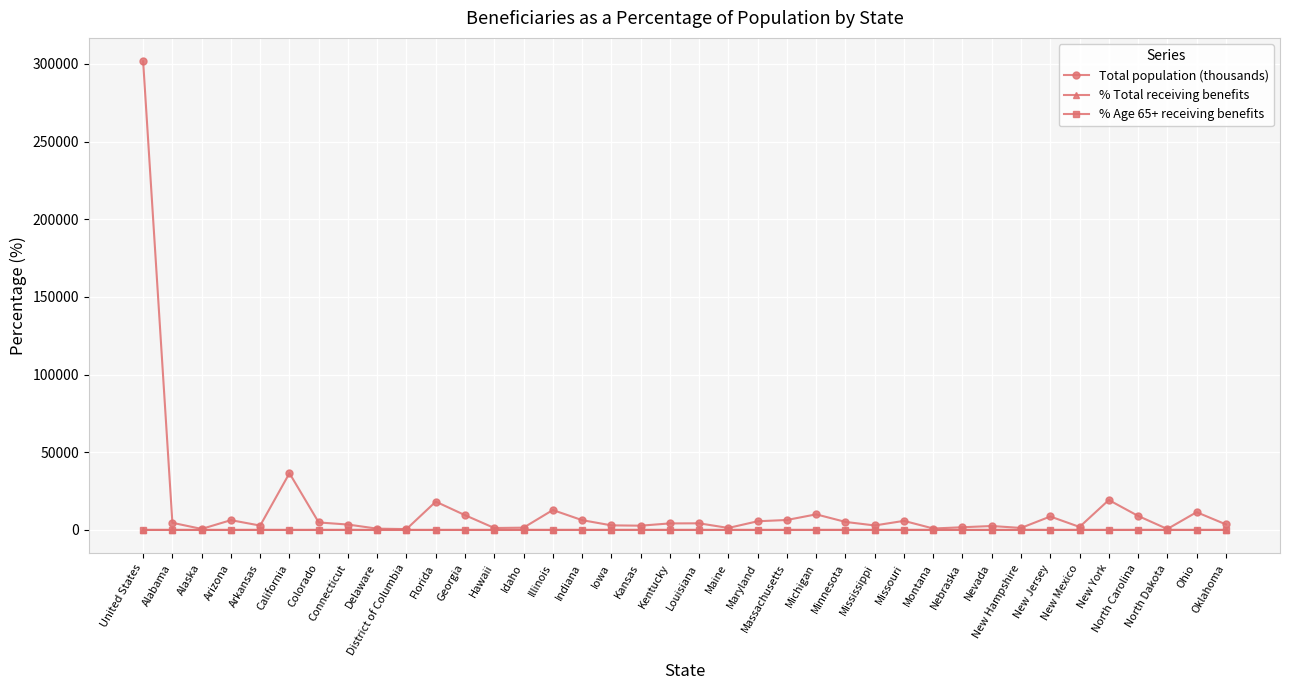

Which series has the widest spread of values?

Total population (thousands)